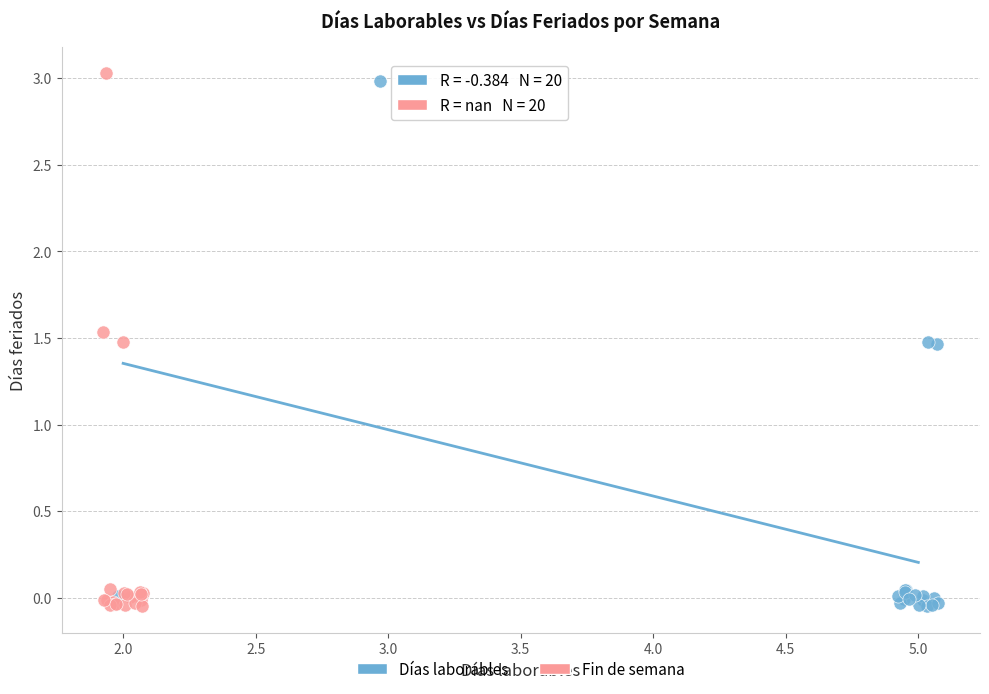

Which series reaches the maximum Y coordinate?

Fin de semana